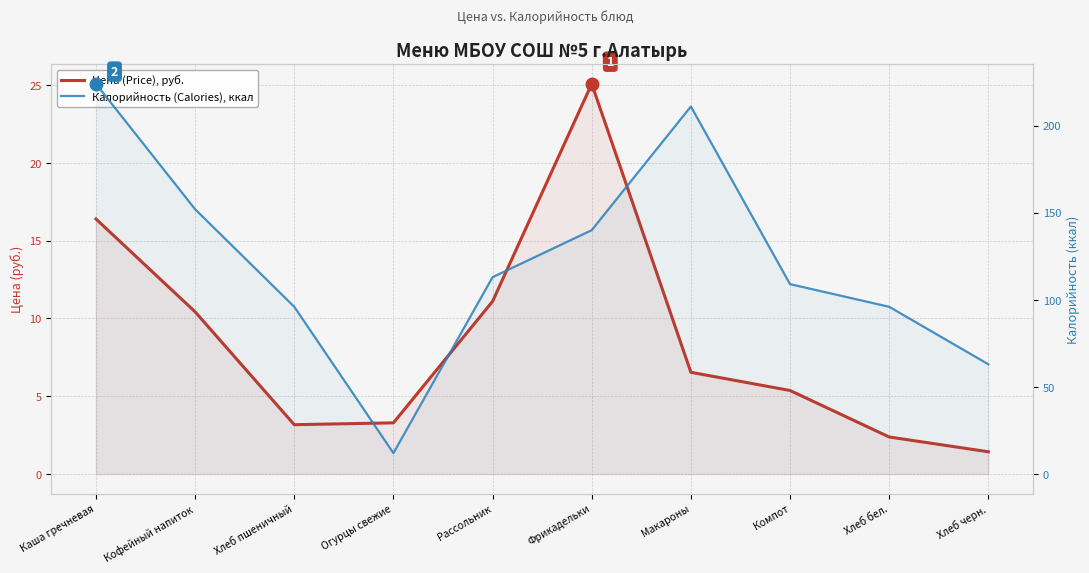

True or false: Калорийность (Calories), ккал and Цена (Price), руб. cross at least once.

False